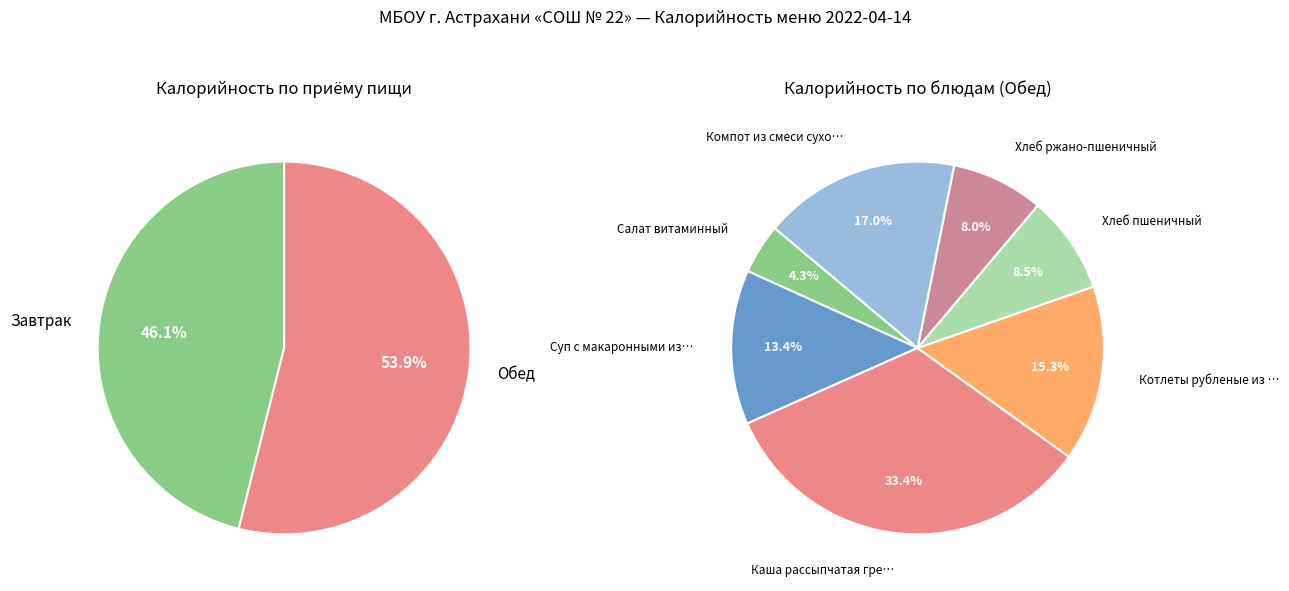

Is the sum of Суп с макаронными изделиями and Хлеб пшеничный greater than half?

No